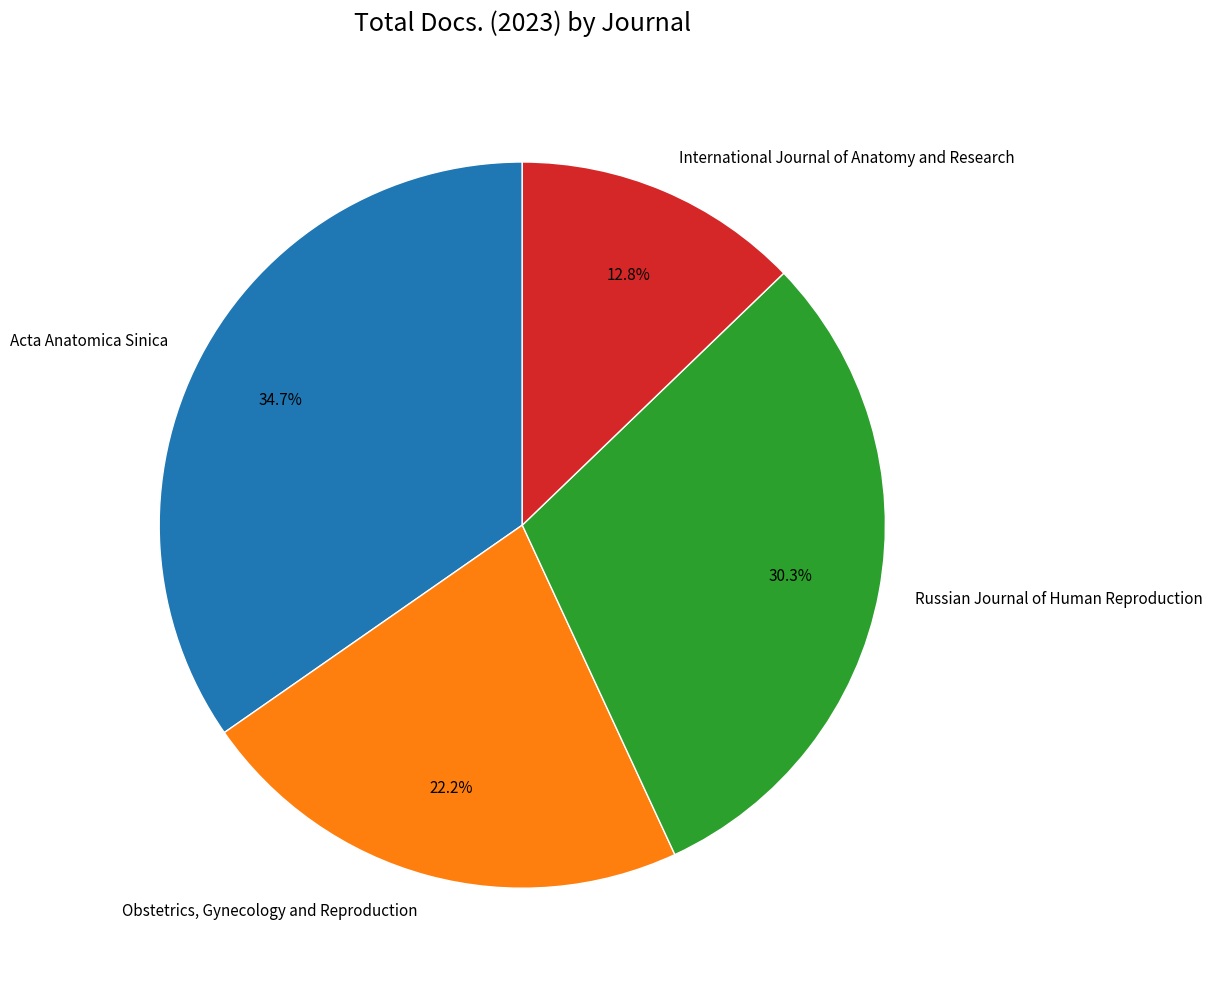

Is the sum of Russian Journal of Human Reproduction and International Journal of Anatomy and Research greater than half?

No